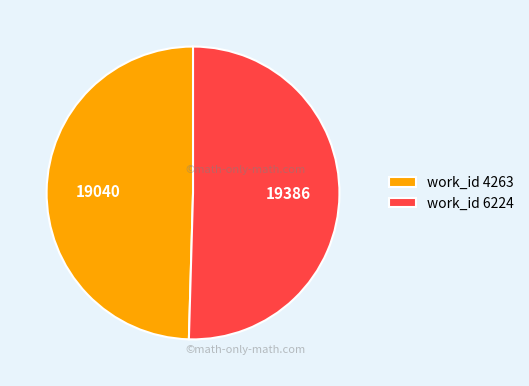

Is the sum of work_id 6224 and work_id 4263 greater than half?

Yes